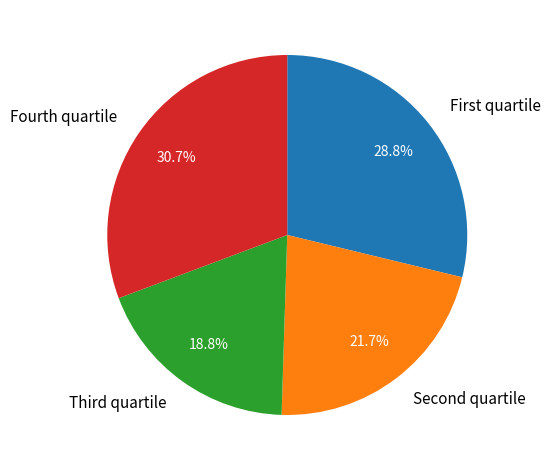

Does any single category account for the majority?

No